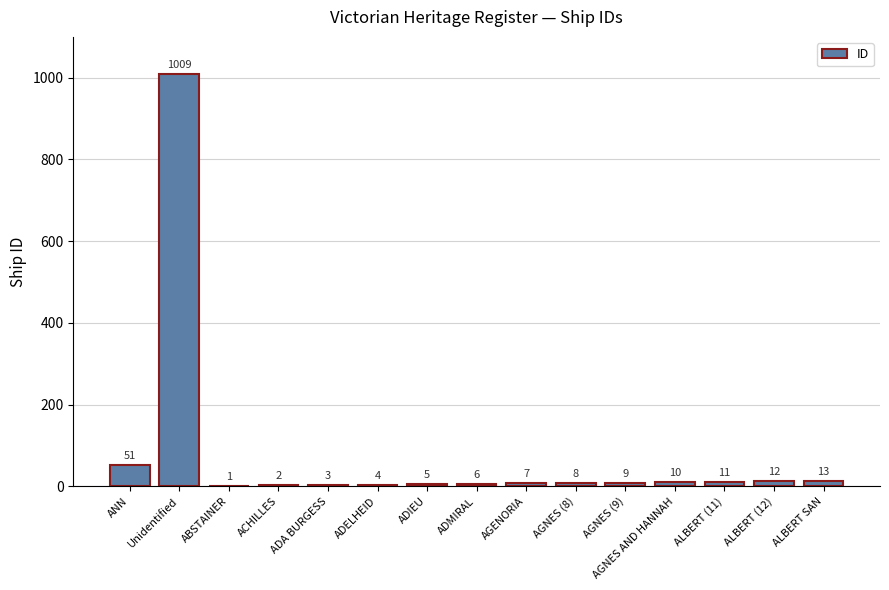

What is the maximum value shown in the chart?

1009